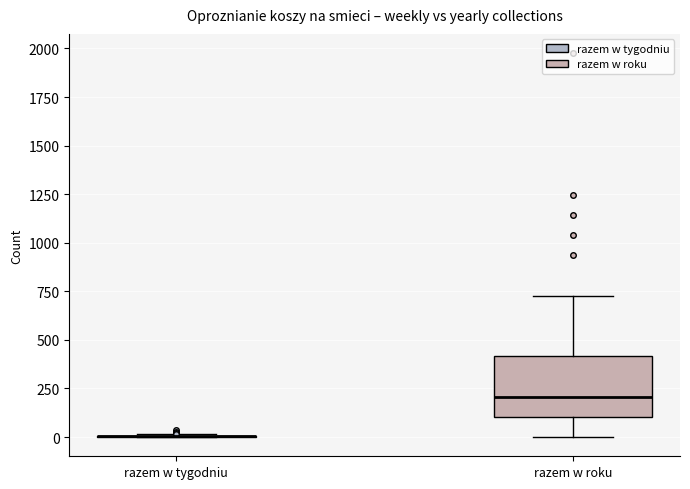

Reading left to right, read every box against the y-axis: the position of its median line, the range the box covers, and the ends of its whiskers. The values are not printed on the chart, so give them approximately, as read against the axis.

razem w tygodniu: box collapsed to a line at 0, whiskers 0 to 0
razem w roku: median 200, box 100 to 400, whiskers 0 to 750